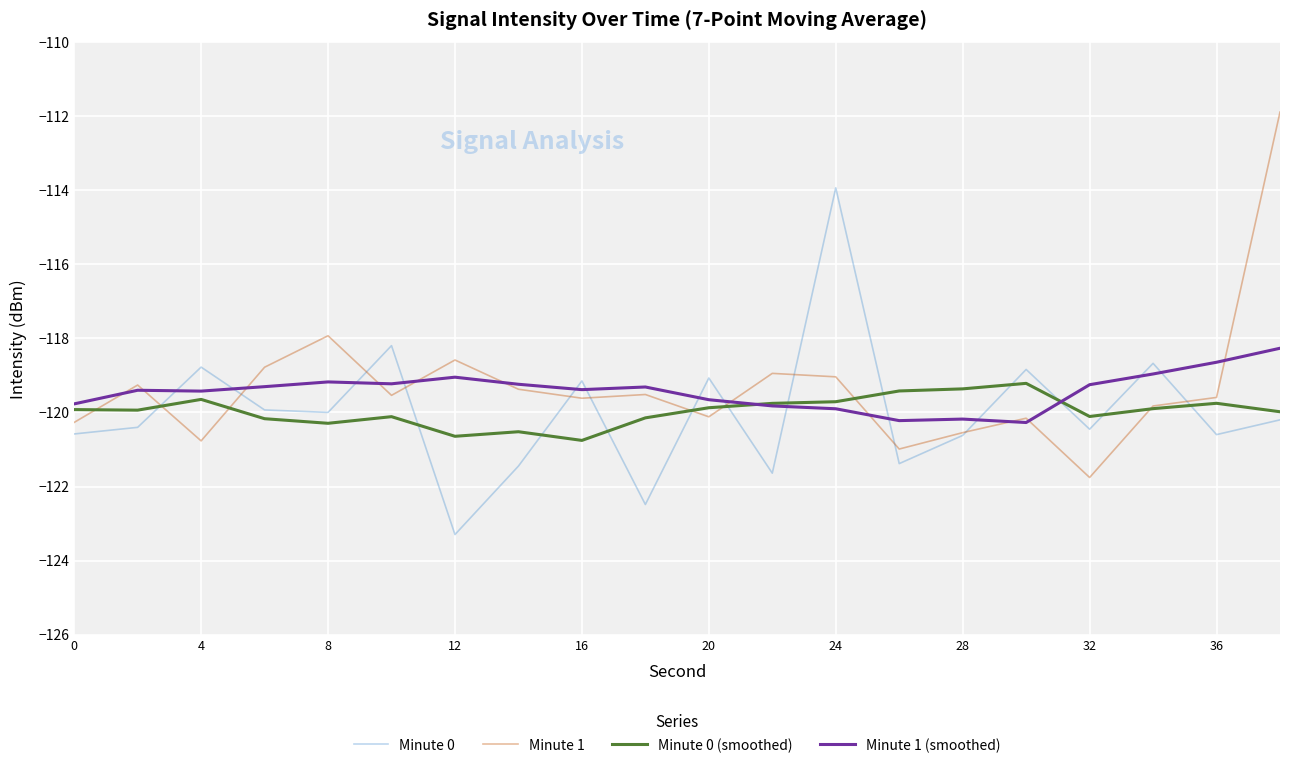

What is the maximum value for Minute 1 (smoothed)?

-118.3